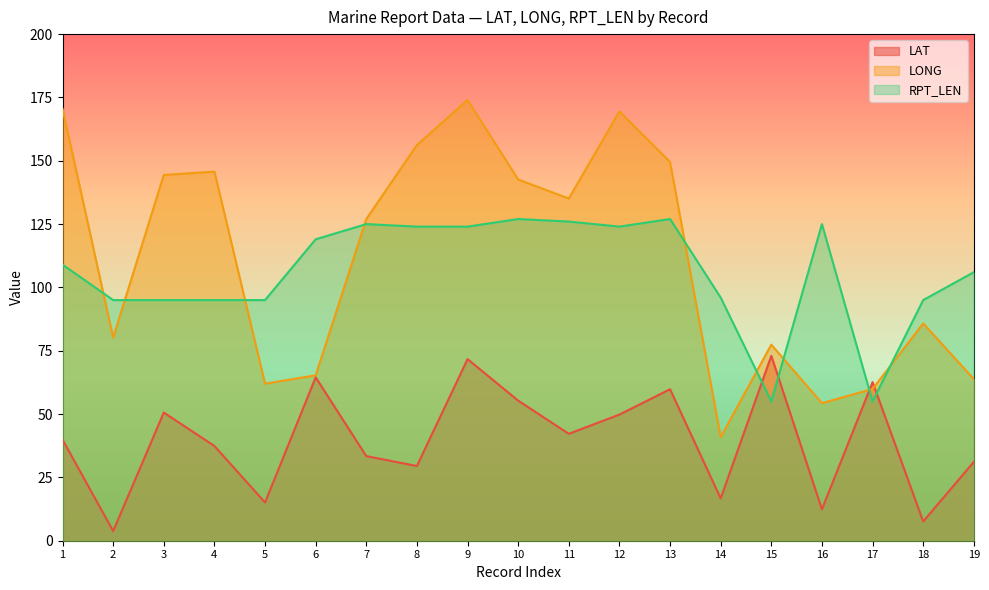

Which has a higher value, 8 or 15?

15